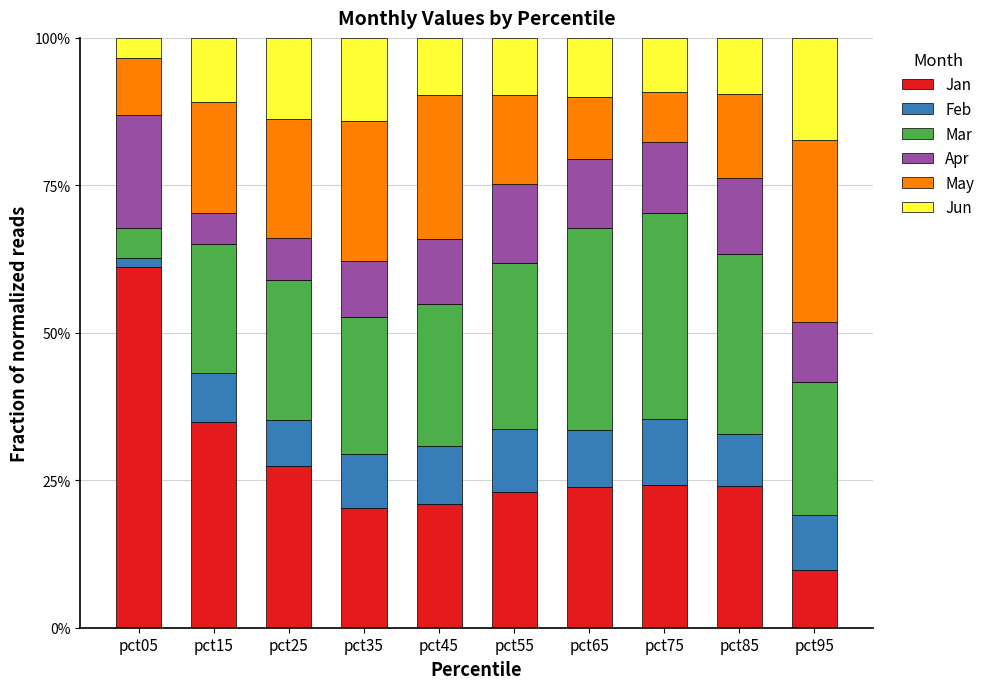

Are the bars grouped side by side (vs. stacked)?

No